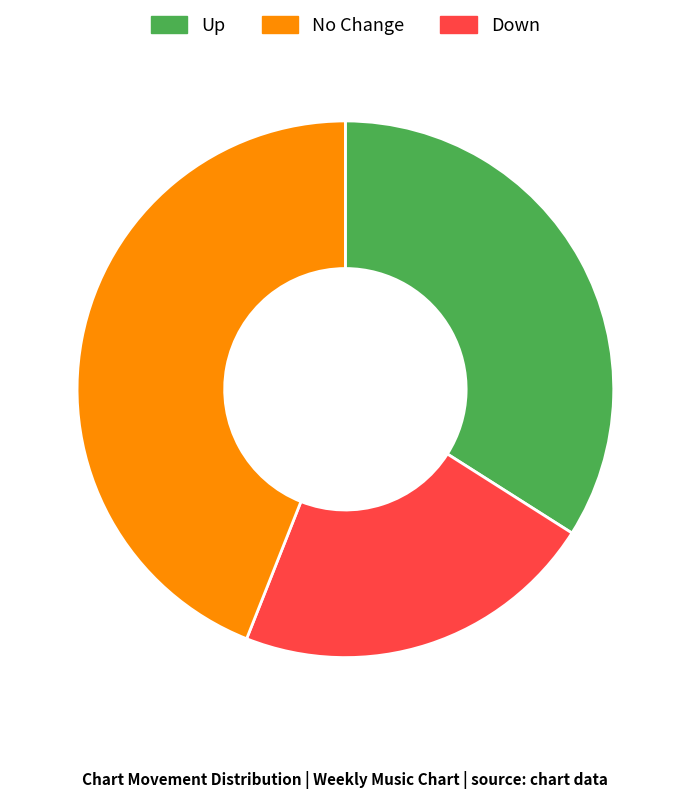

Is there a majority slice in this chart?

No